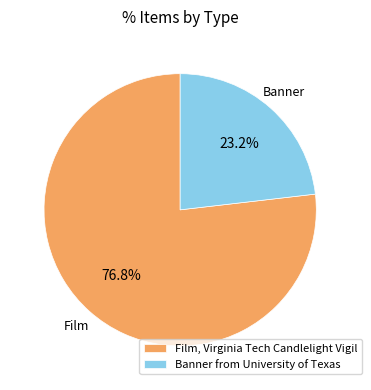

Which slice is the smallest?

Banner